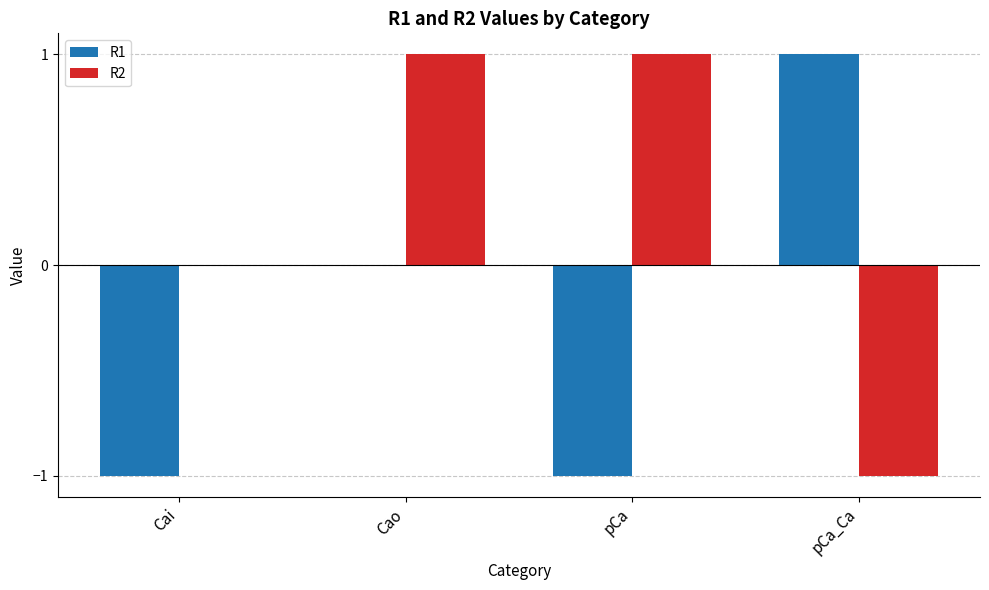

How many categories are shown in the chart?

4